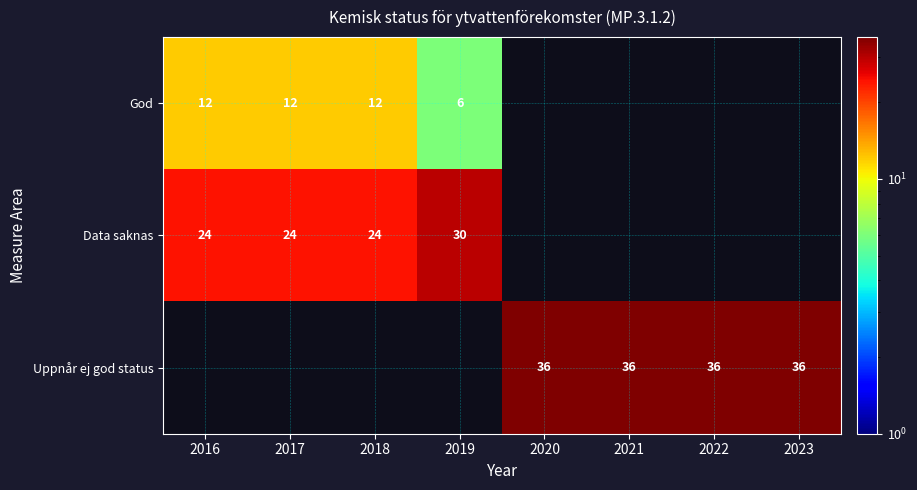

What is the maximum value shown in the chart?

36.0